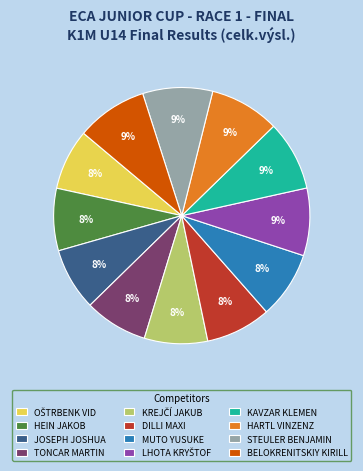

How many slices are in this pie chart?

12